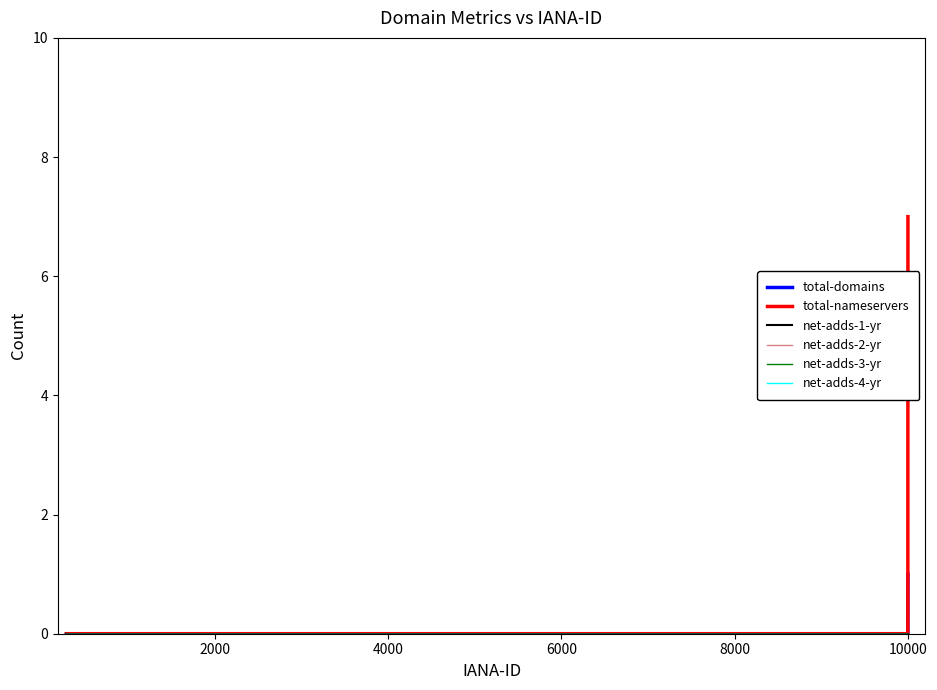

Does the chart display data point markers on the line(s)?

No